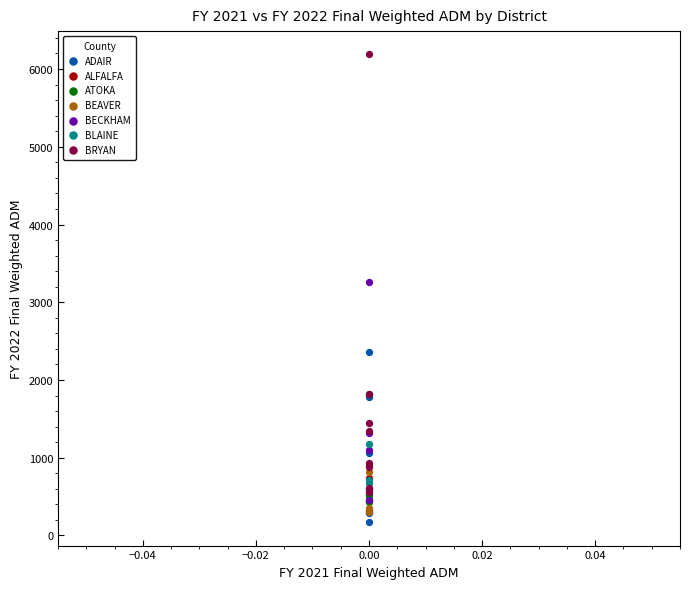

Which series has the widest spread of Y values?

BRYAN